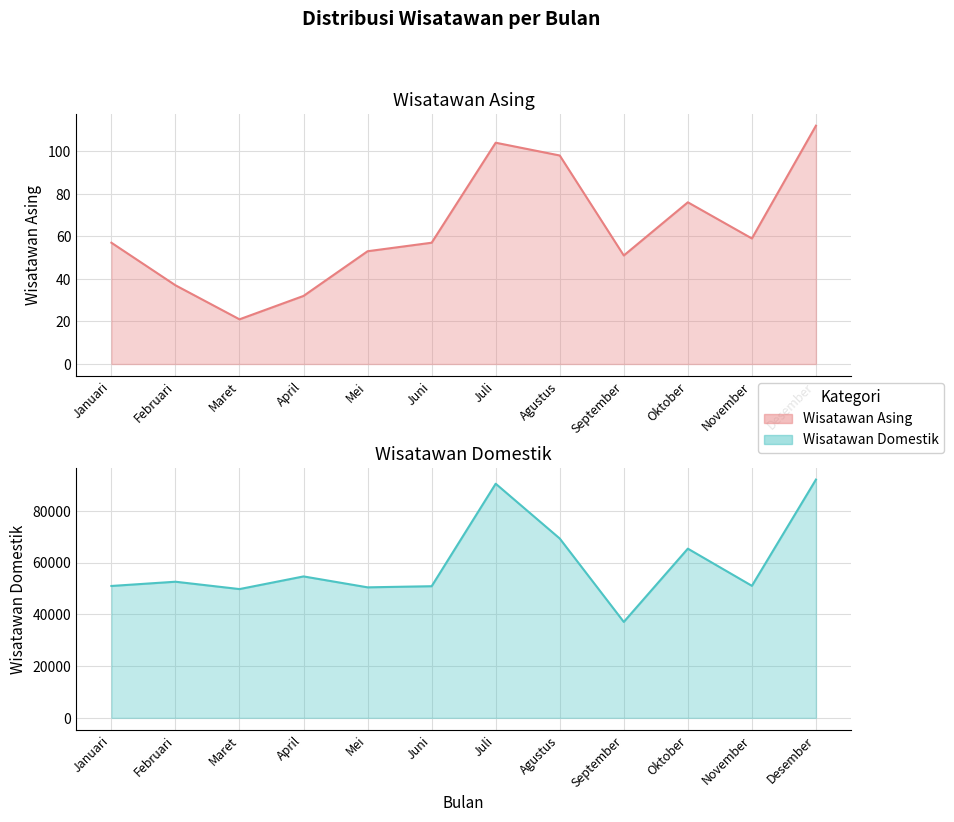

Which category has the highest value across all series?

Desember